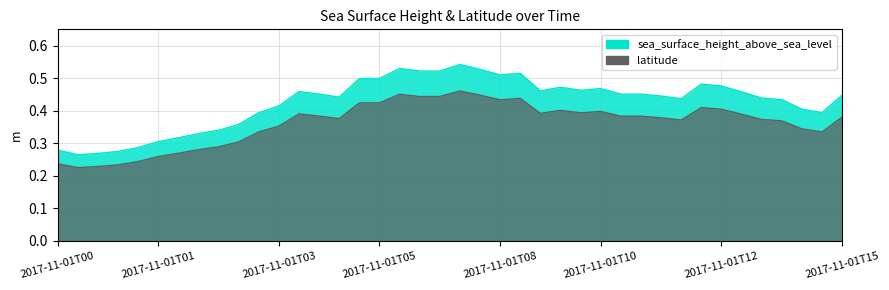

Which category has the lowest value across all series?

2017-11-01T00:42